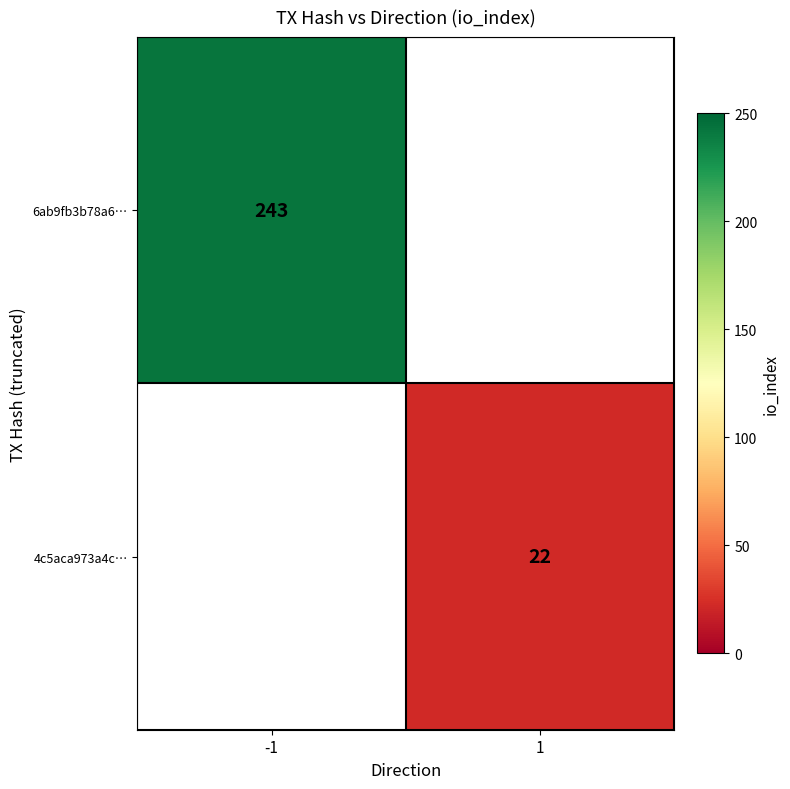

The 4c5aca973a4c… series shows 22 at 1. True or false?

True